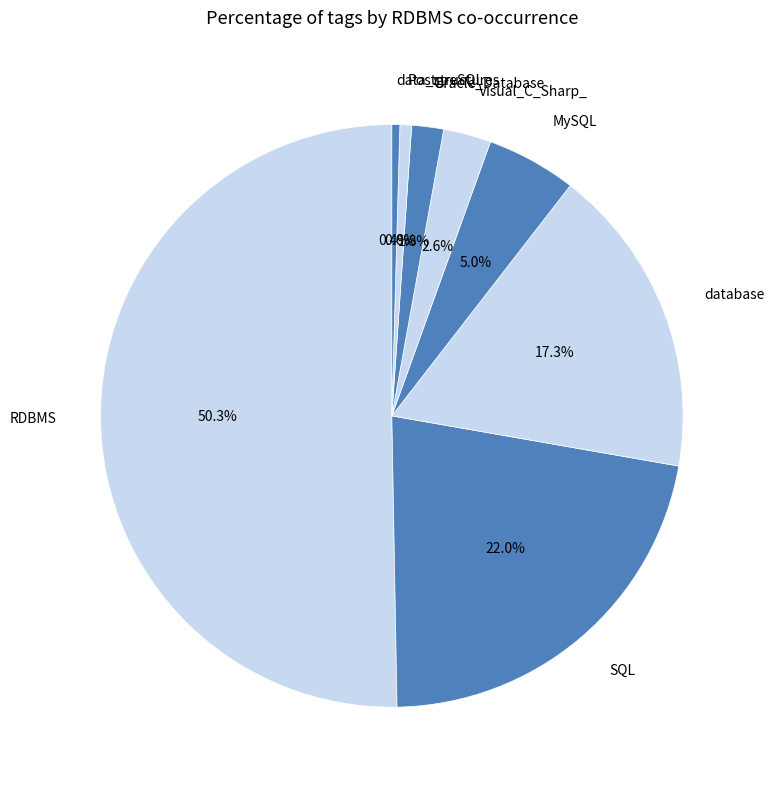

To the nearest percent, what is the average slice percentage?

12%